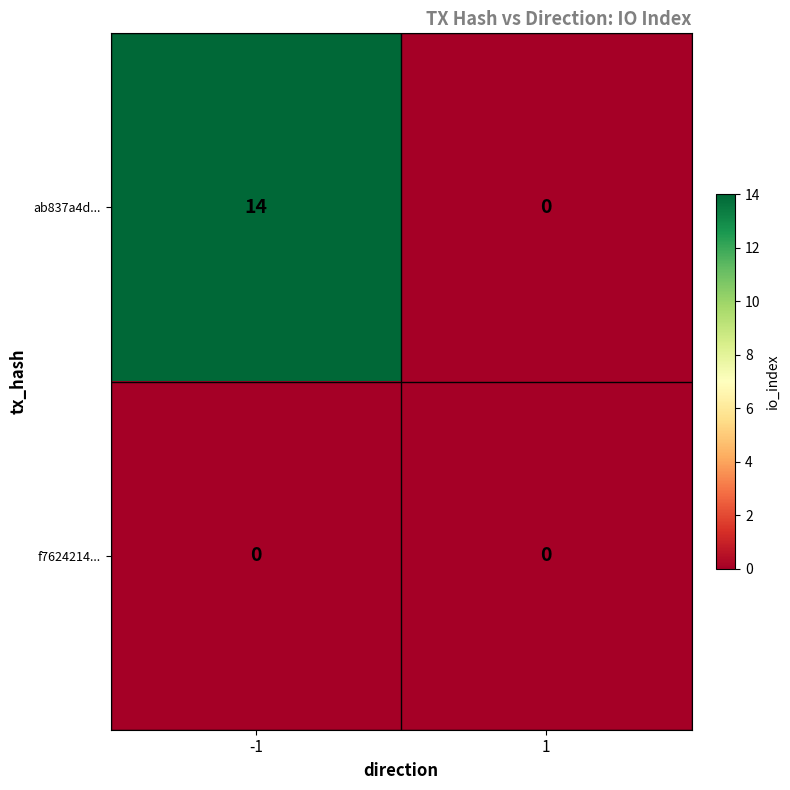

Reading right to left, what are all the values shown in this chart?

ab837a4d...: 1=0	-1=14
f7624214...: 1=0	-1=0